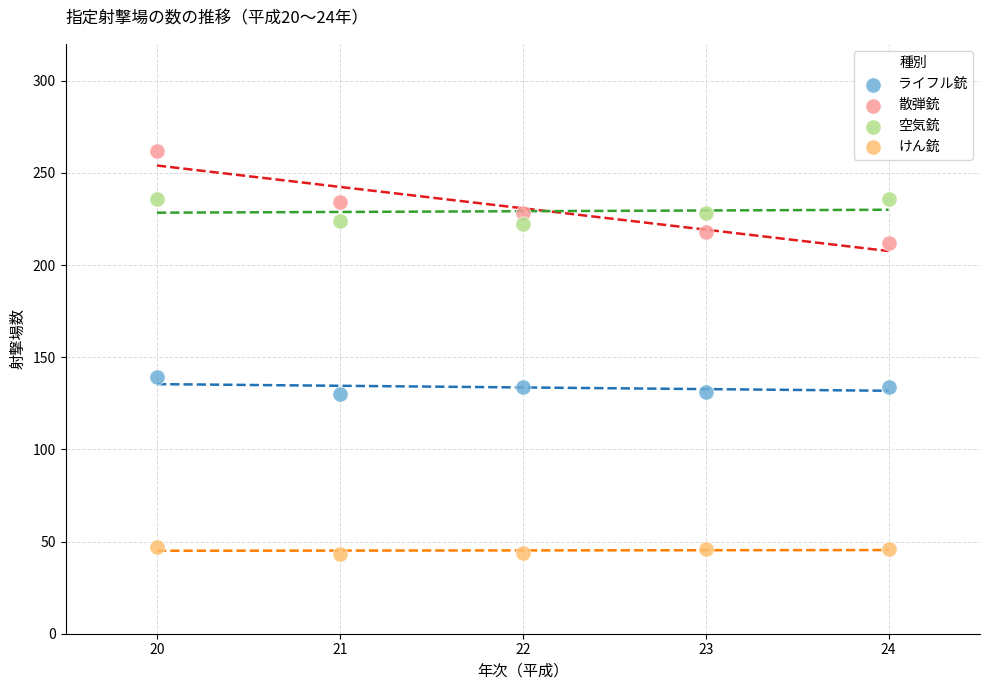

Which series contains the lowest Y value?

けん銃